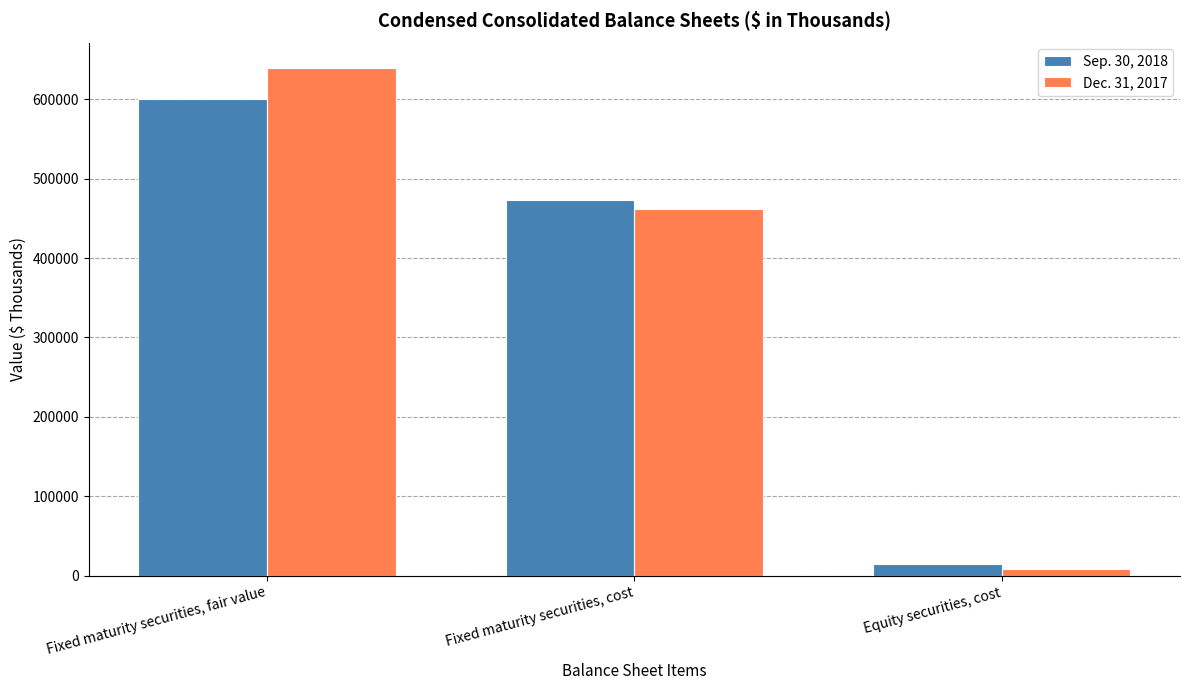

What is the label of the 1st bar from the left?

Fixed maturity securities, fair value